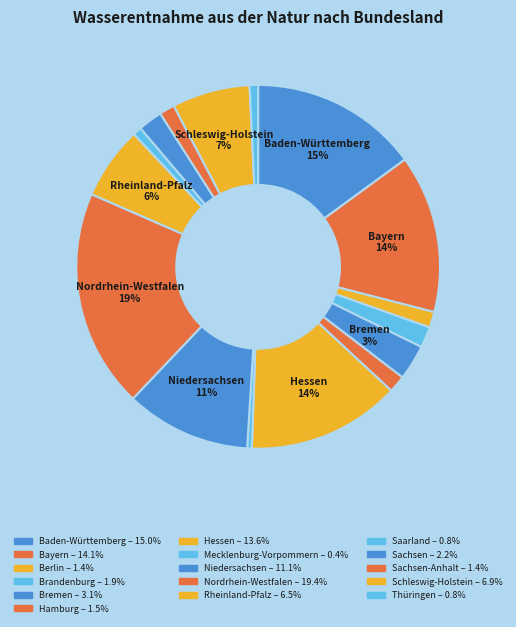

Which slice is the largest?

Nordrhein-Westfalen